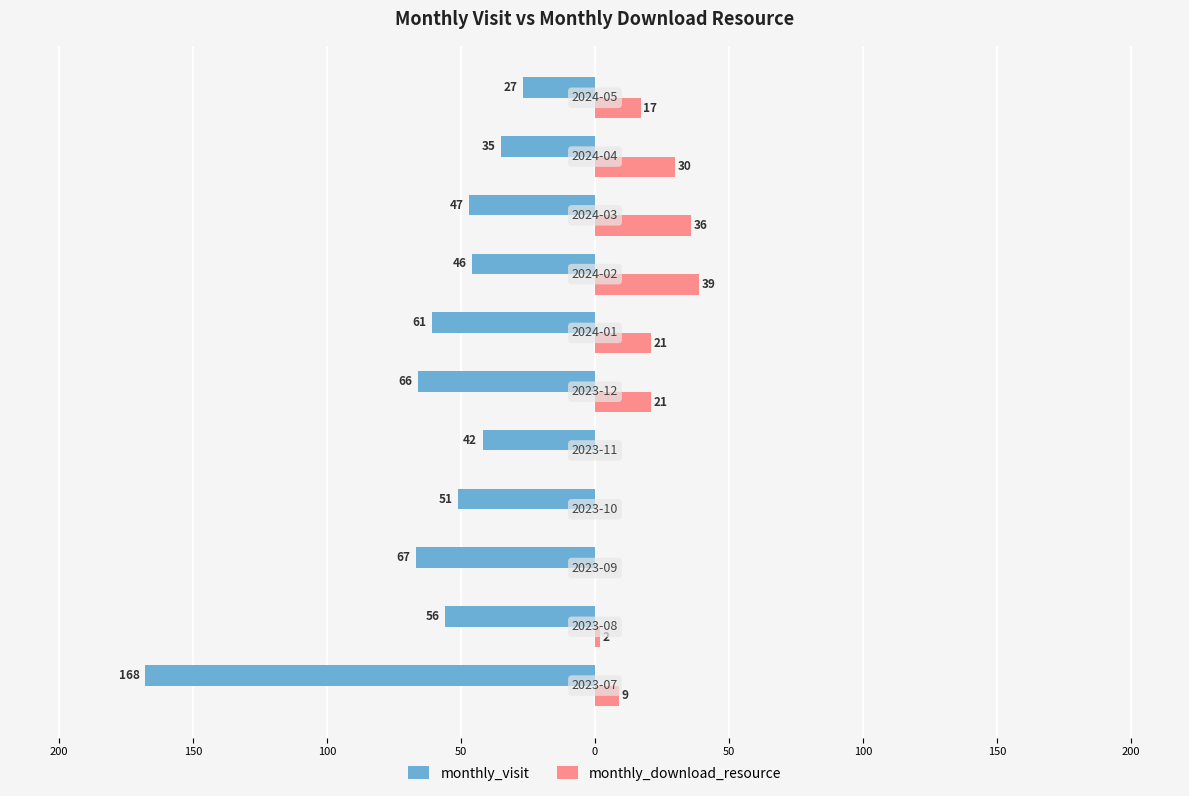

What are all the series names shown in the legend?

monthly_visit, monthly_download_resource